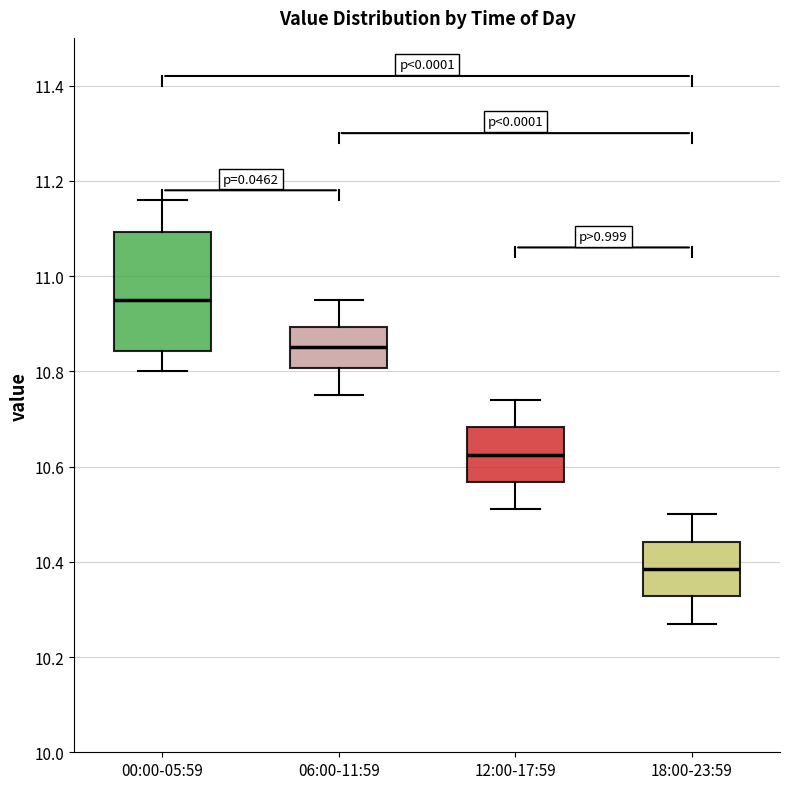

Comparing the boxes themselves (not the whiskers), which one is the tallest?

00:00-05:59